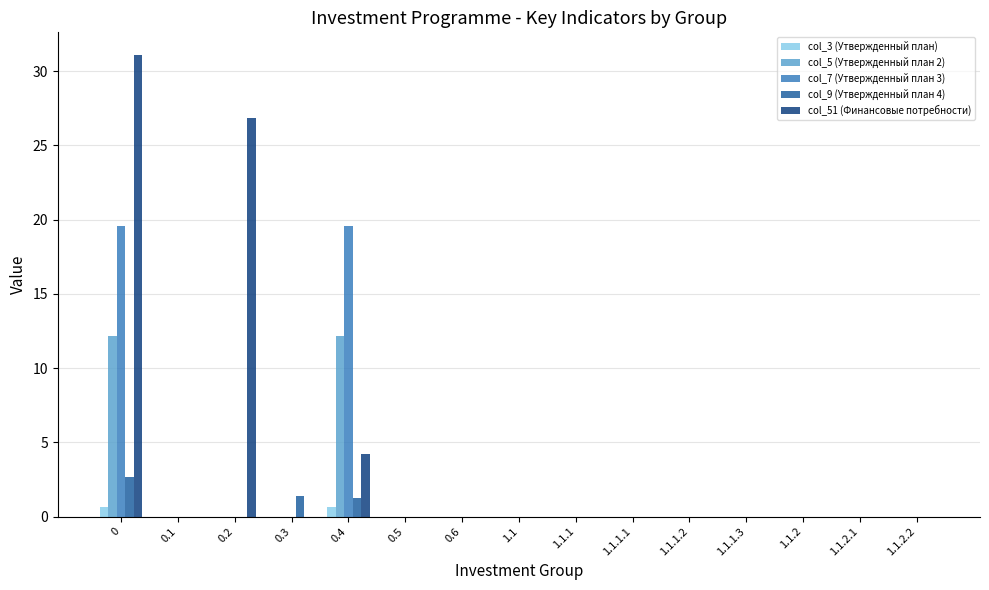

How many groups of bars are there?

15